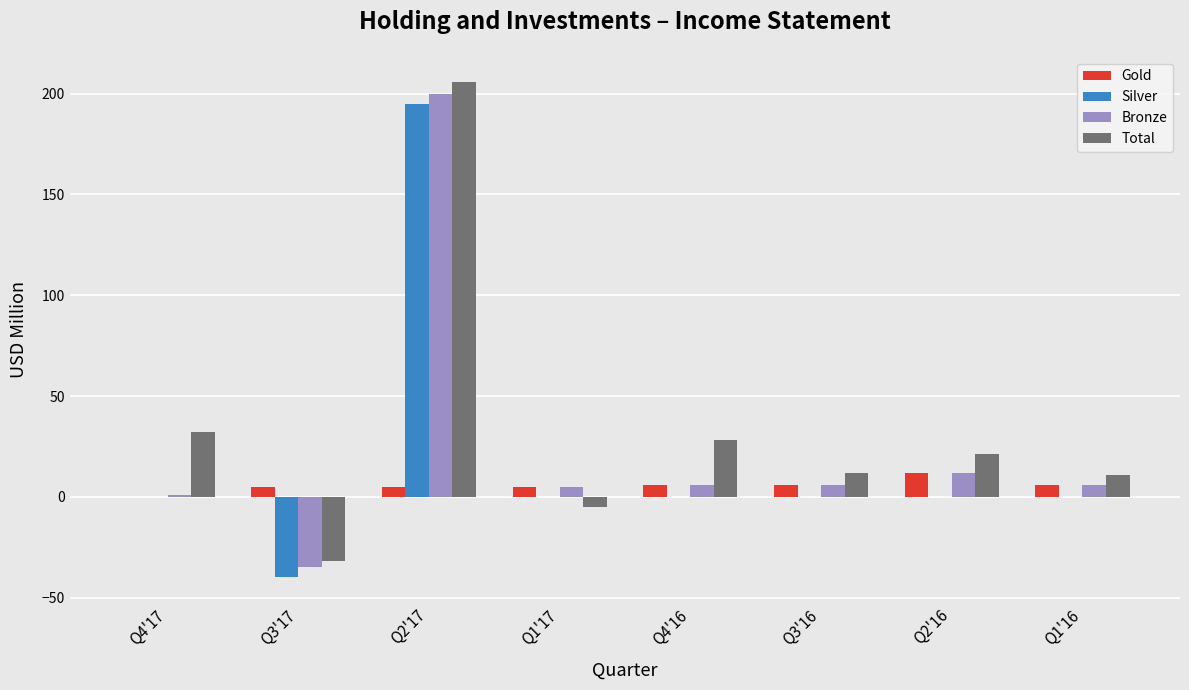

What are all the series names shown in the legend?

Gold, Silver, Bronze, Total